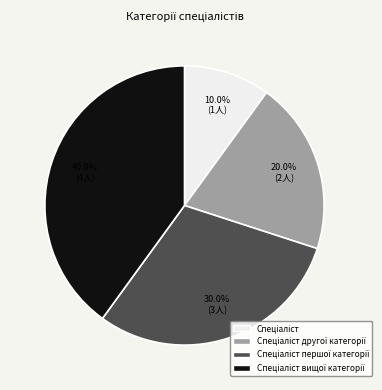

Is there a majority slice in this chart?

No